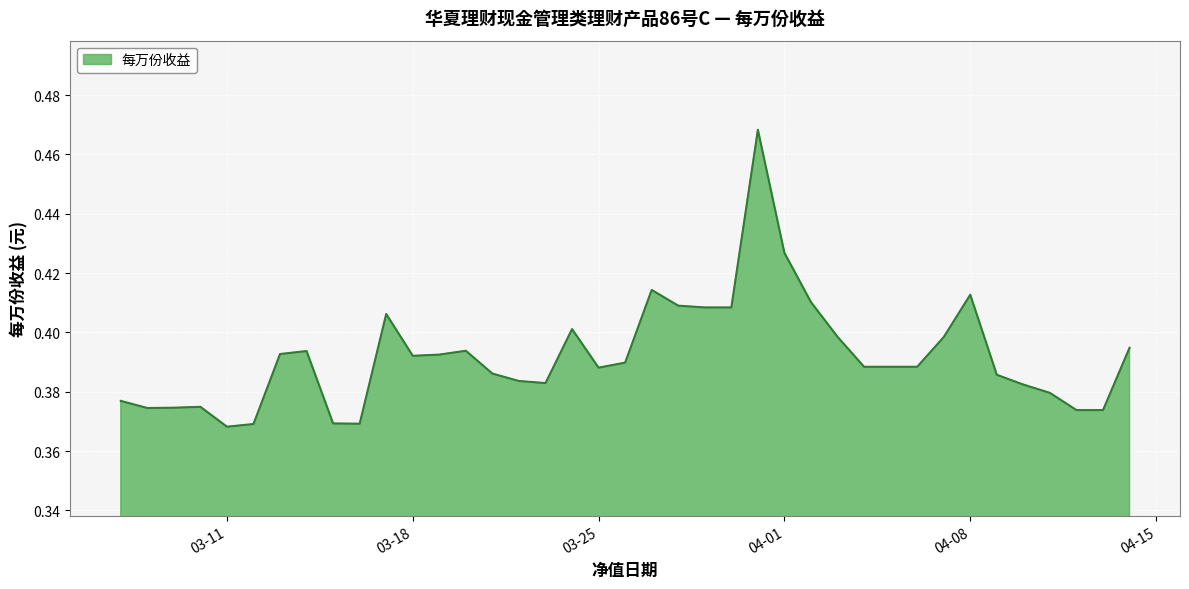

Does the chart have visible grid lines?

Yes